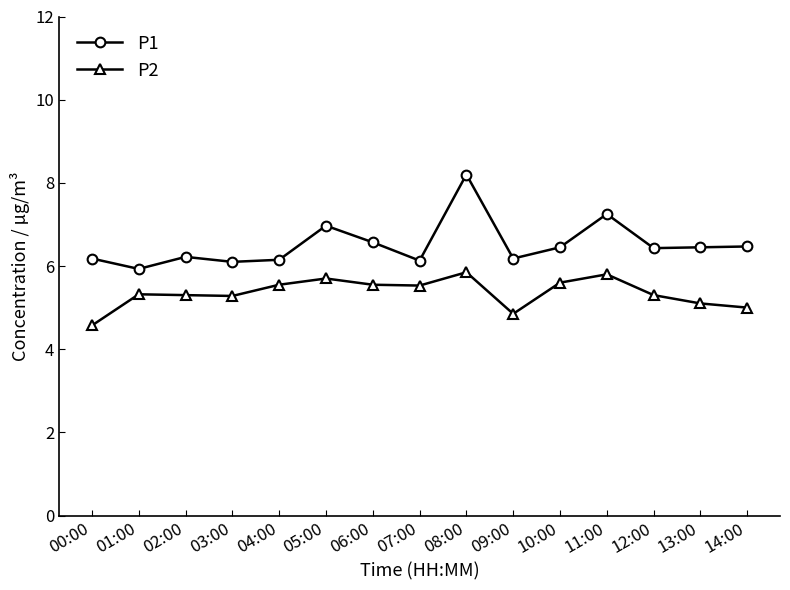

True or false: P2 and P1 intersect in this chart.

False